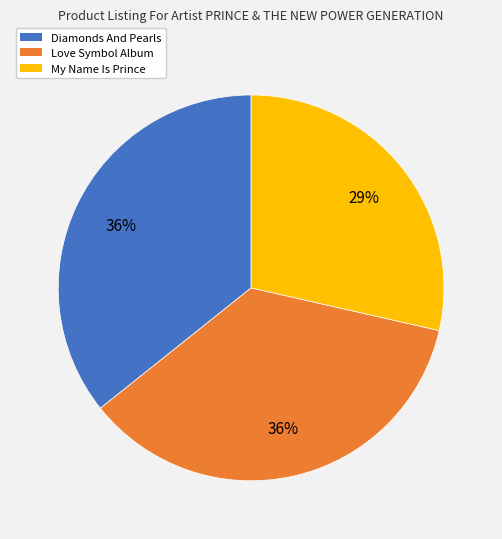

What percentage is the Love Symbol Album slice, to the nearest percent?

36%